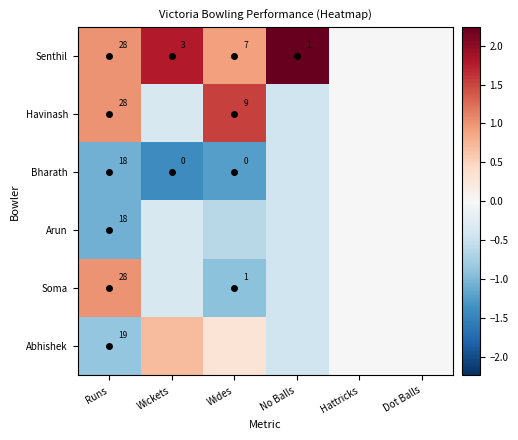

At Wickets, list the series in order from largest to smallest.

Senthil, Abhishek, Havinash, Arun, Soma, Bharath